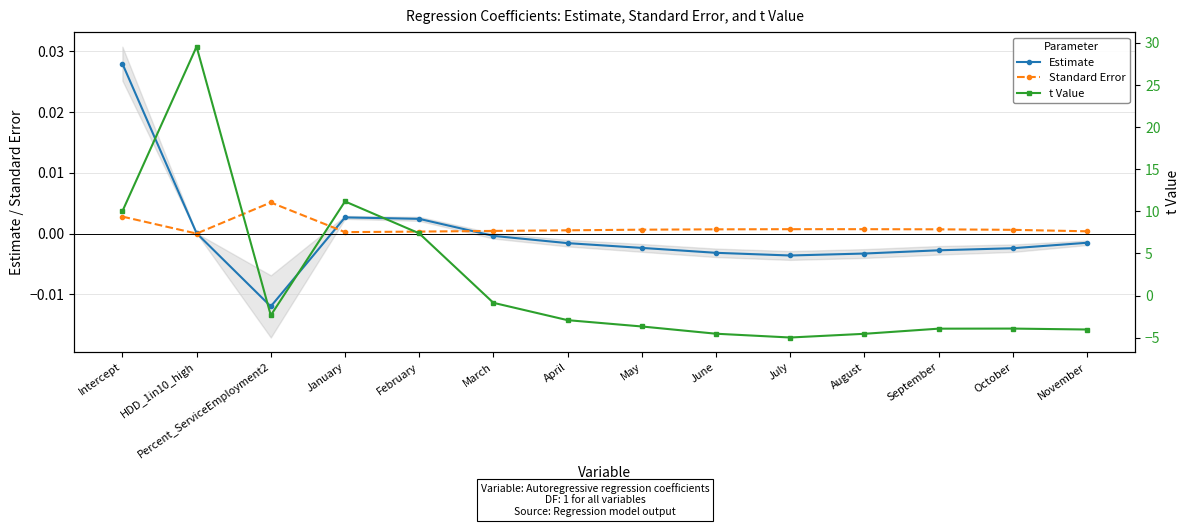

Which series changed the most between February and September?

t Value